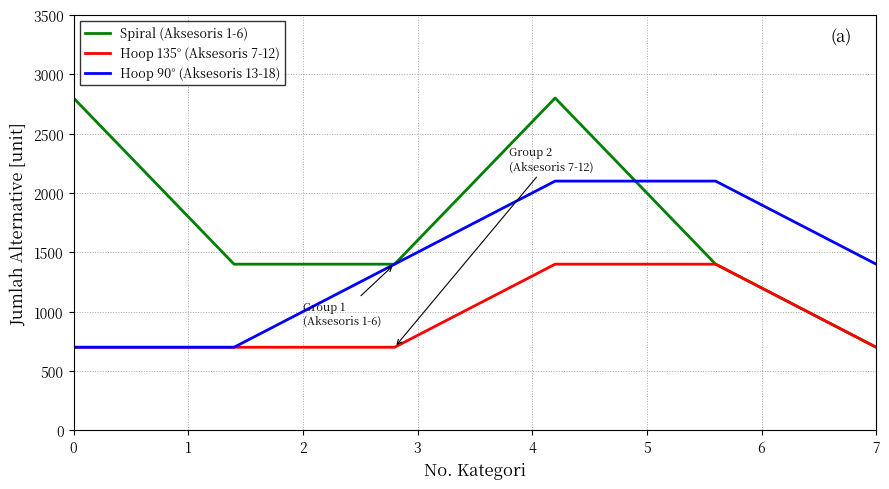

What is the difference between the maximum and minimum values in the Hoop 135° (Aksesoris 7-12) series?

700